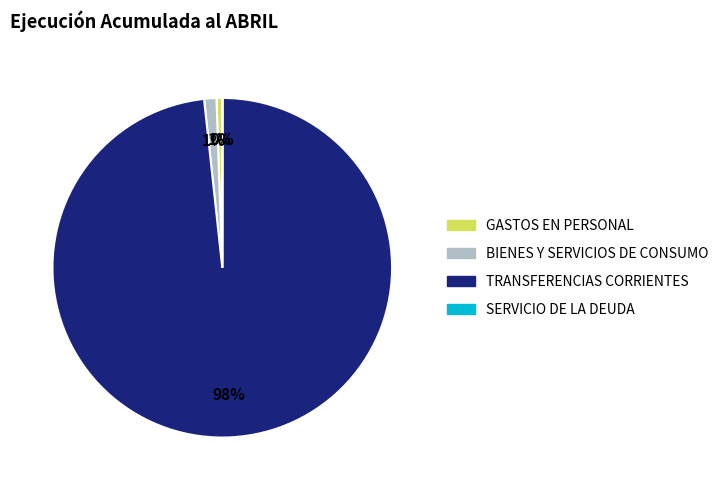

Which category accounts for the majority?

TRANSFERENCIAS CORRIENTES